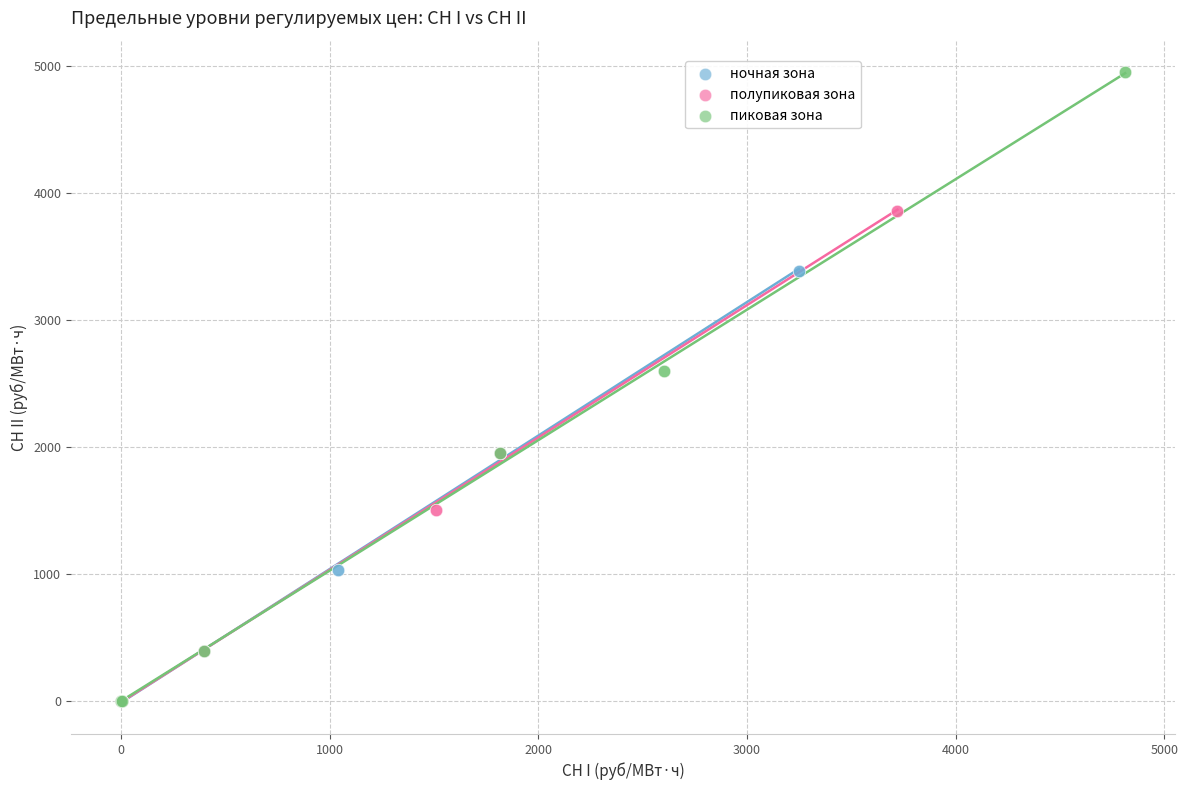

Which series reaches the maximum Y coordinate?

пиковая зона